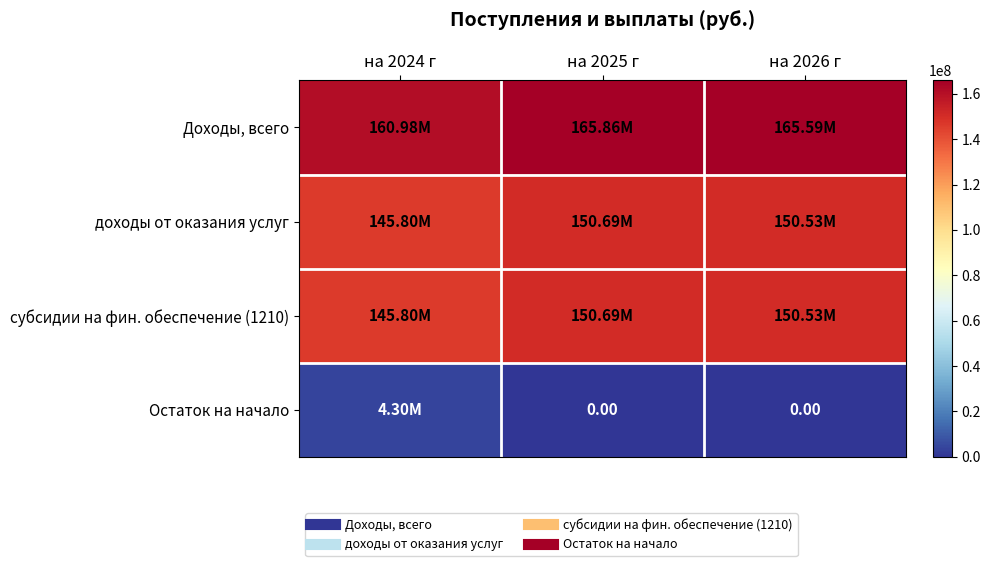

List the labels in order of Доходы, всего value, smallest first.

на 2024 г, на 2026 г, на 2025 г